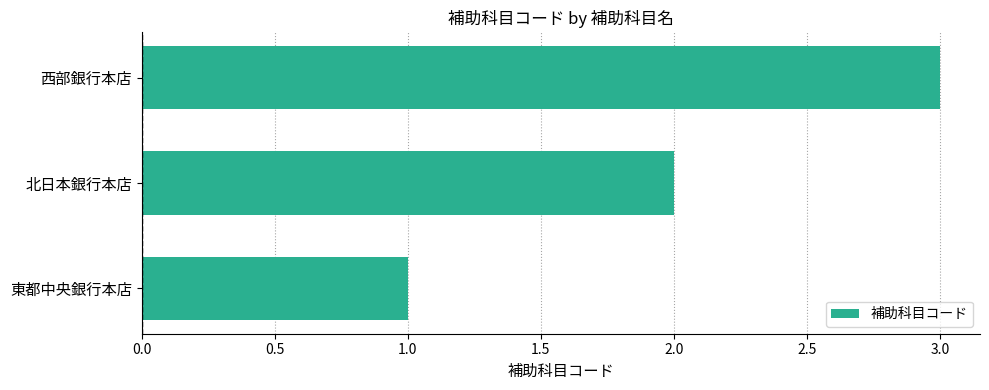

True or false: the data shows 1 at 西部銀行本店.

False